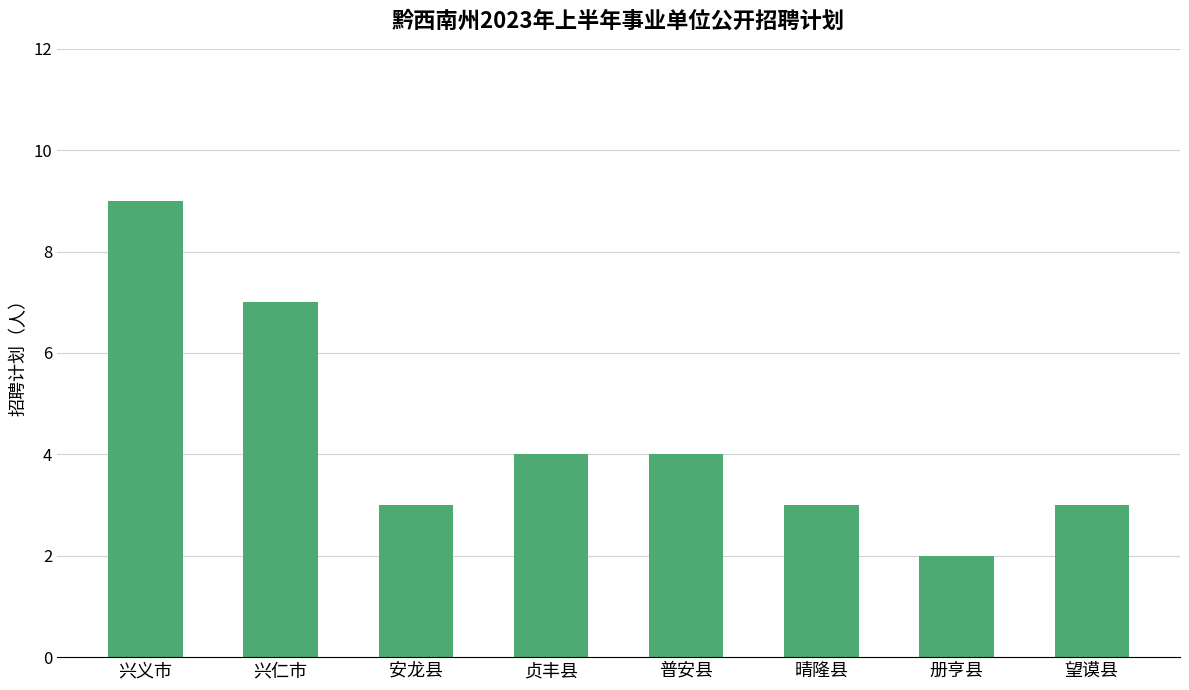

Reading right to left, transcribe all the data shown in this chart.

3	2	3	4	4	3	7	9